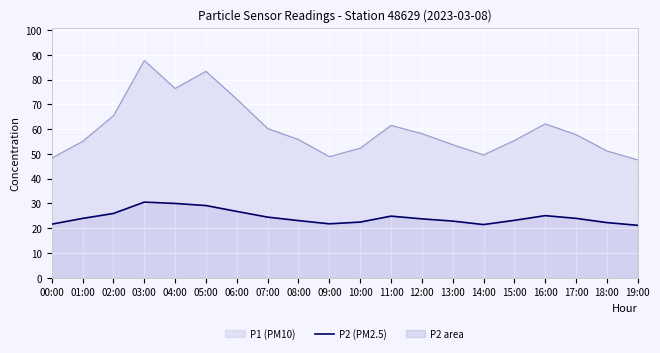

Does the chart display data point markers on the line(s)?

No